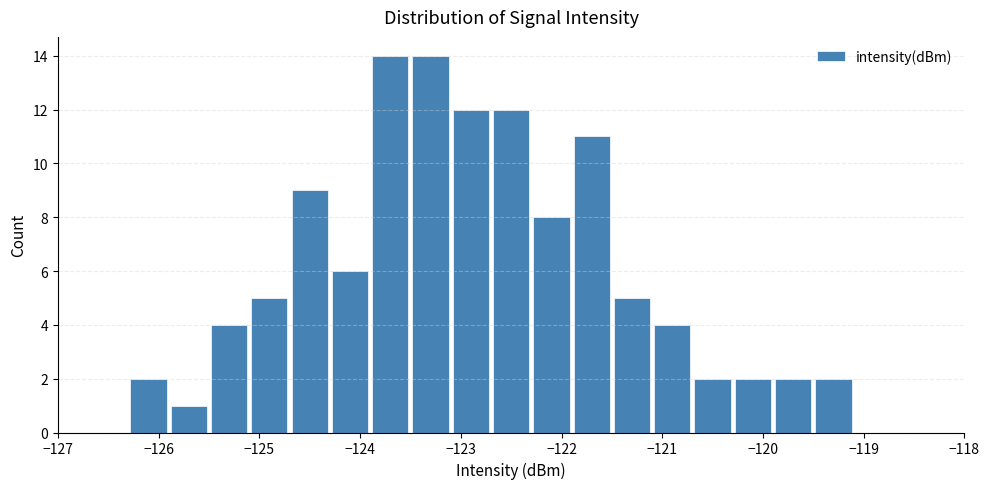

Reading left to right, transcribe this chart: for each bar, give the range it covers on the x-axis and its height. The values are not printed on the chart, so give them approximately, as read against the axis.

-126.7 to -126.3: 0
-126.3 to -125.9: 2
-125.9 to -125.5: 1
-125.5 to -125.1: 4
-125.1 to -124.7: 5
-124.7 to -124.3: 9
-124.3 to -123.9: 6
-123.9 to -123.5: 14
-123.5 to -123.1: 14
-123.1 to -122.7: 12
-122.7 to -122.3: 12
-122.3 to -121.9: 8
-121.9 to -121.5: 11
-121.5 to -121.1: 5
-121.1 to -120.7: 4
-120.7 to -120.3: 2
-120.3 to -119.9: 2
-119.9 to -119.5: 2
-119.5 to -119.1: 2
-119.1 to -118.7: 0